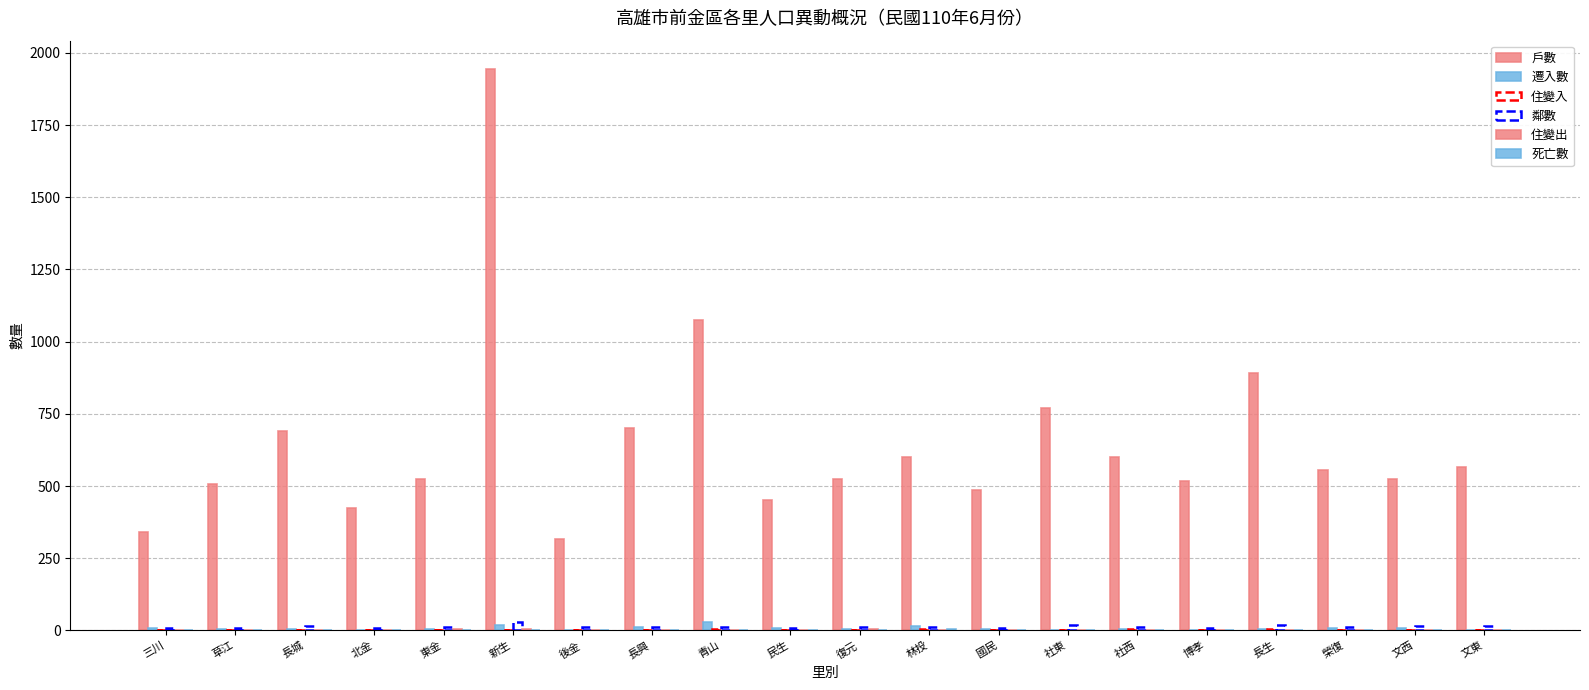

Where is 住變入 nearest to the value 3?

東金